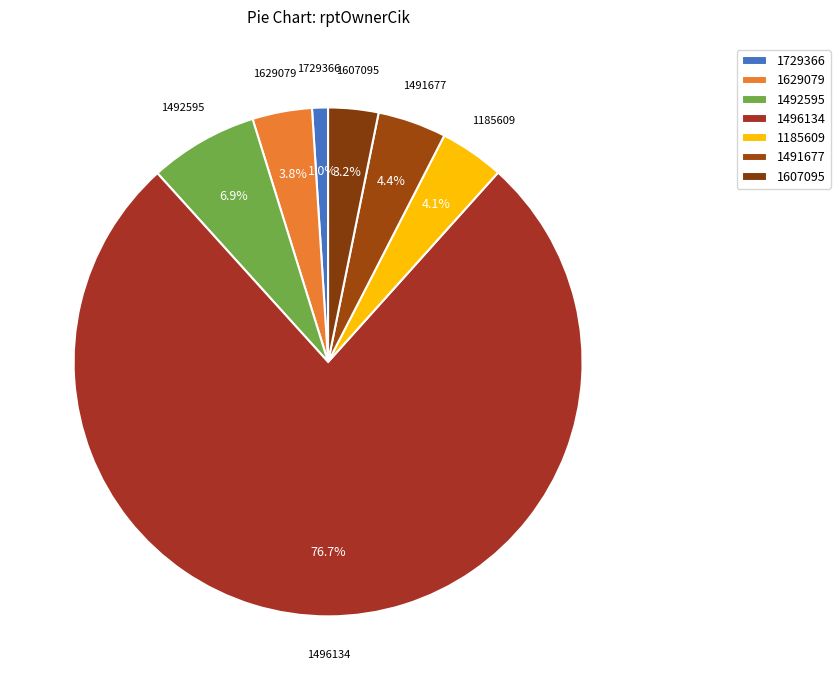

The 1607095 slice represents 18% of the pie. True or false?

False